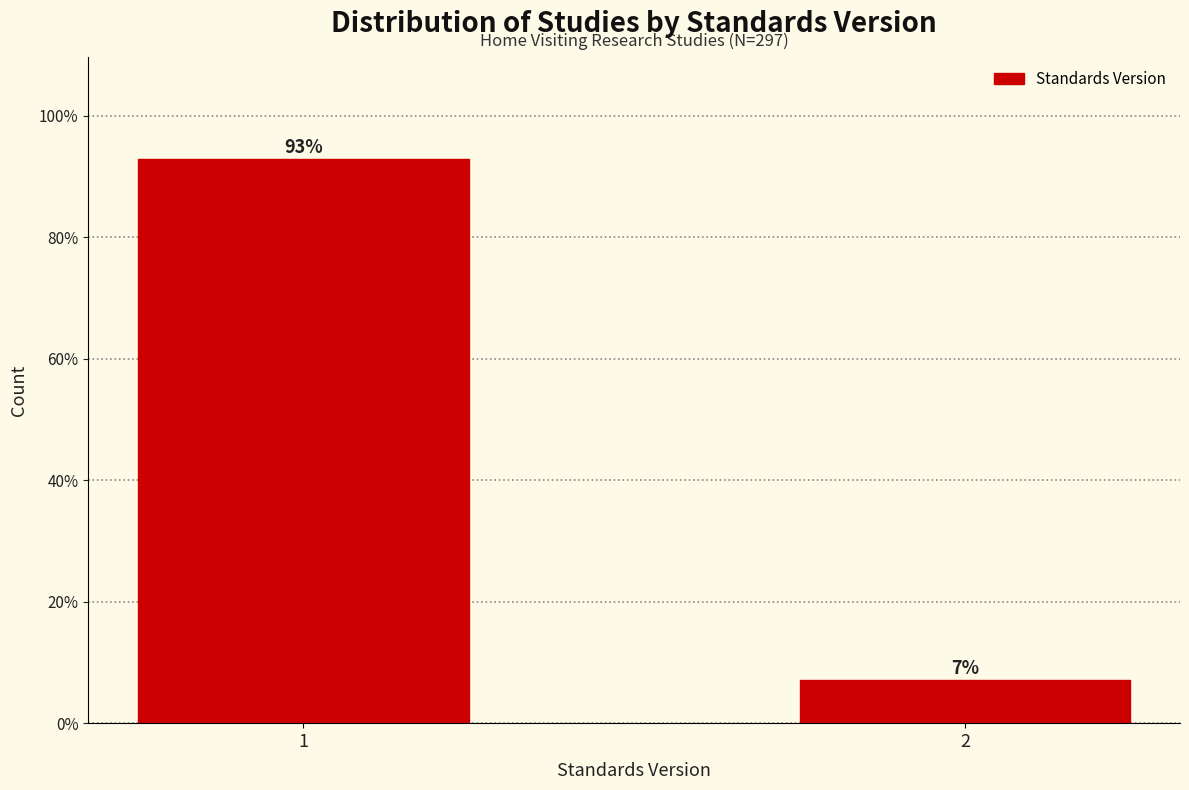

What is the value of the 2nd bar from the left?

7.1